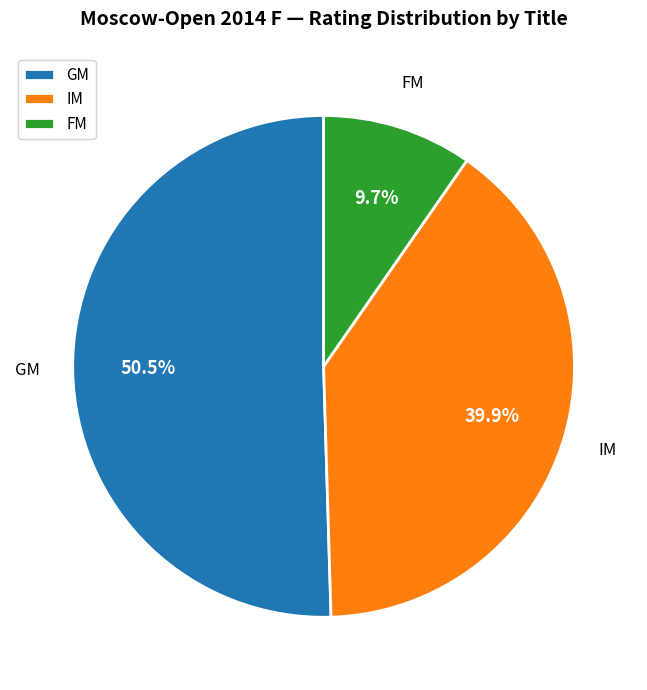

The GM slice represents 1% of the pie. True or false?

False